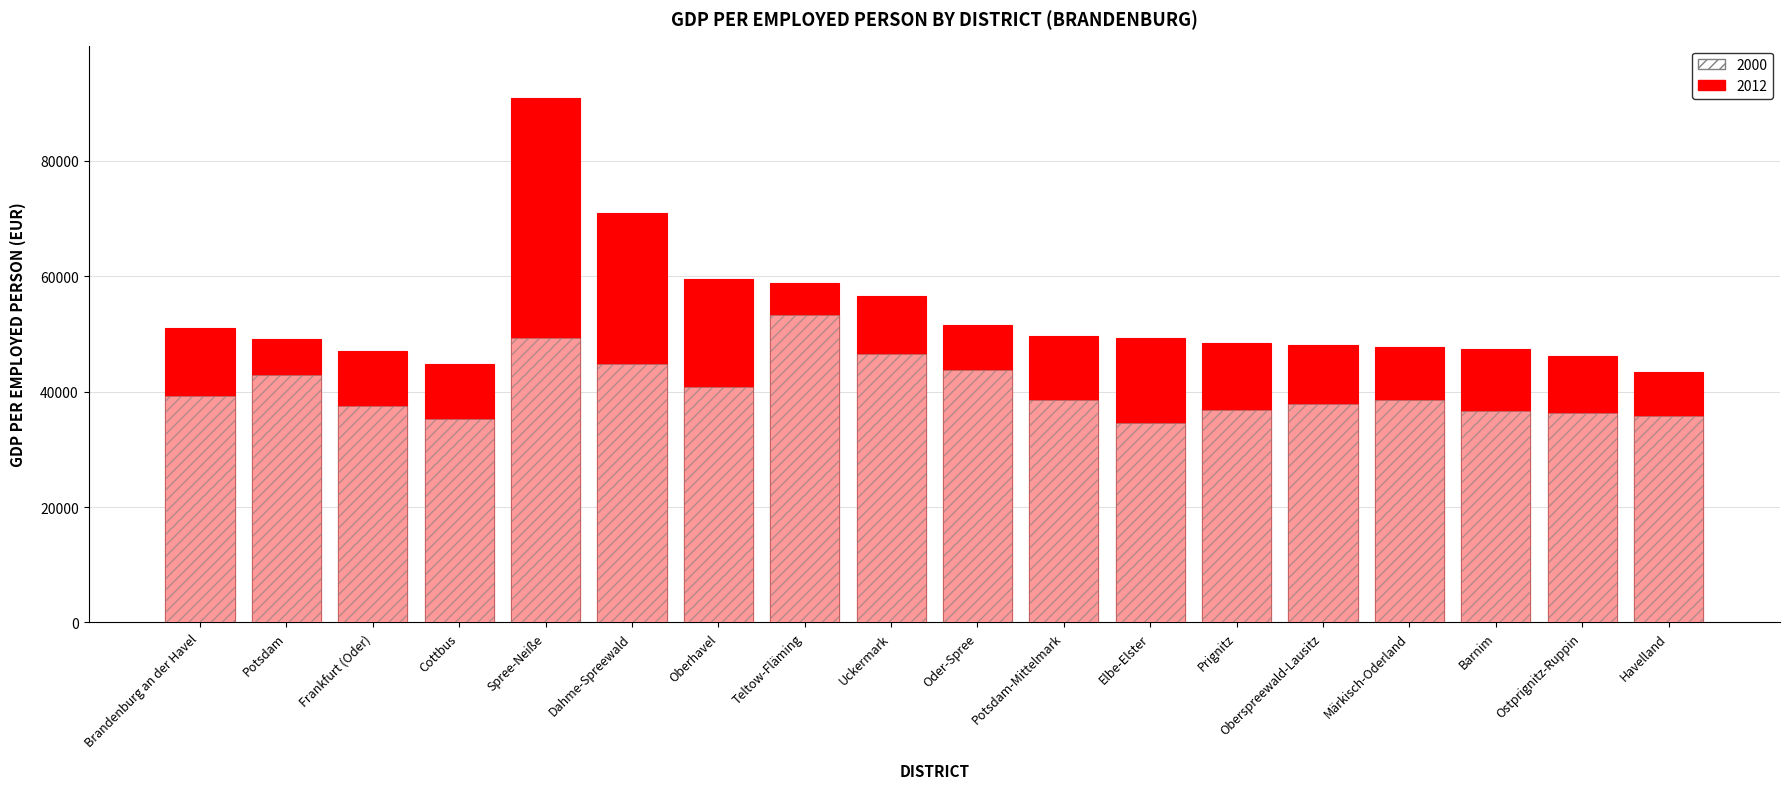

What is the approximate value of 2000 at Spree-Neiße, to the nearest 10?

49220